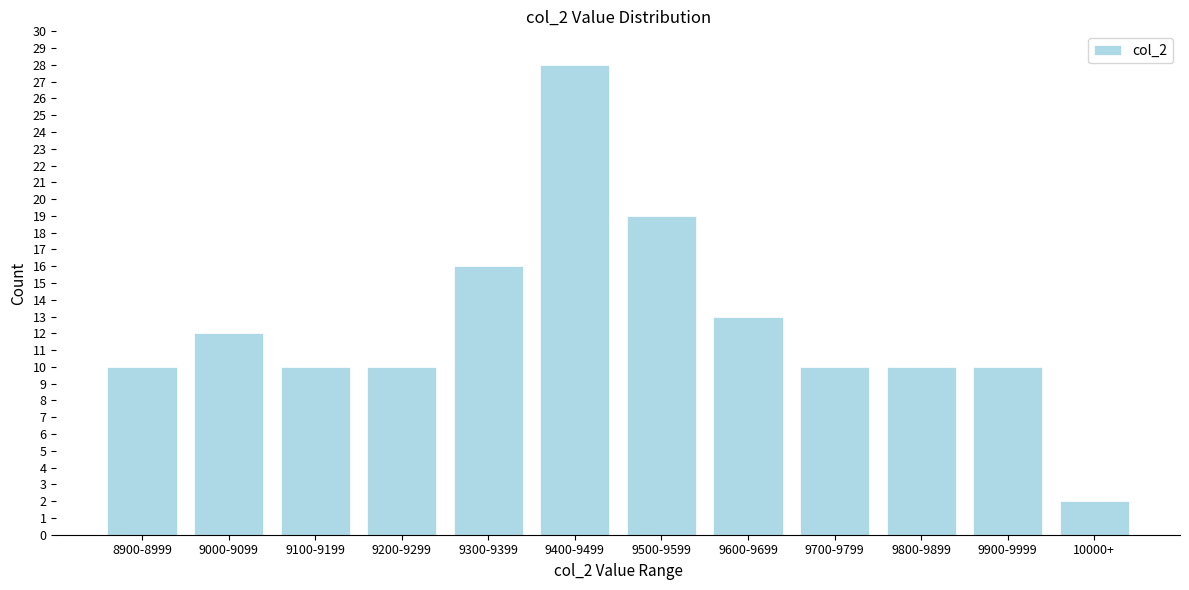

Reading left to right, extract all data points from this chart.

10	12	10	10	16	28	19	13	10	10	10	2